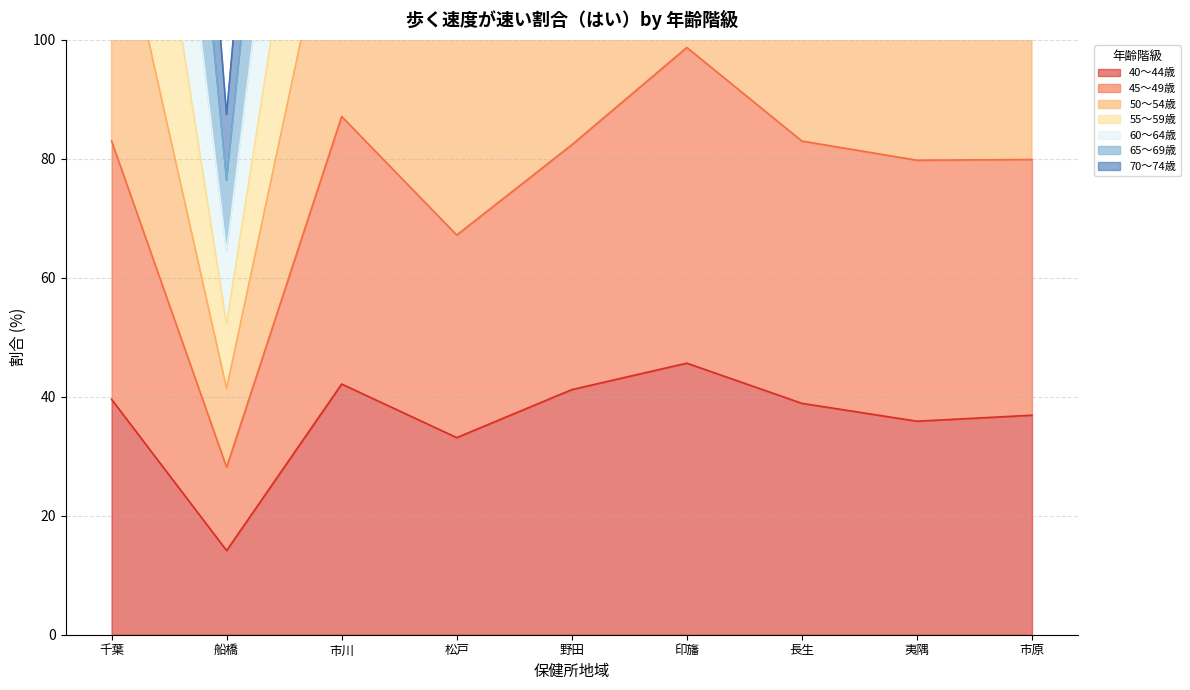

Rank the categories by 60～64歳 value from lowest to highest.

船橋, 松戸, 市川, 長生, 夷隅, 市原, 千葉, 野田, 印旛